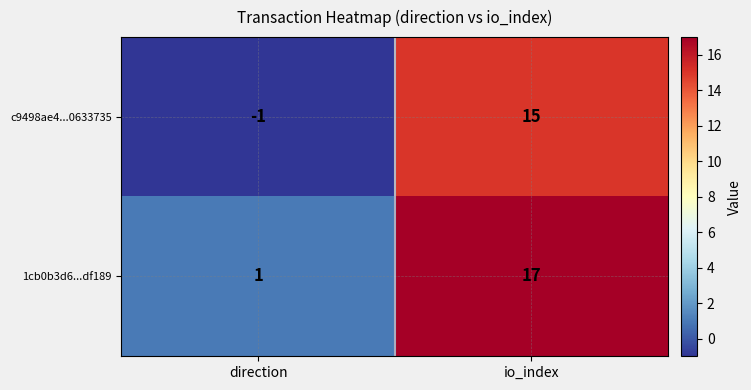

Is it true that 1cb0b3d6...df189 equals 4 at io_index?

False